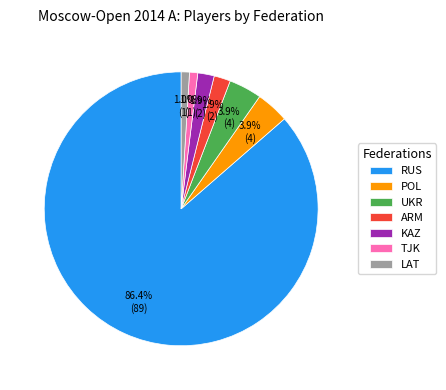

To the nearest percent, what percentage of the pie is TJK?

1%